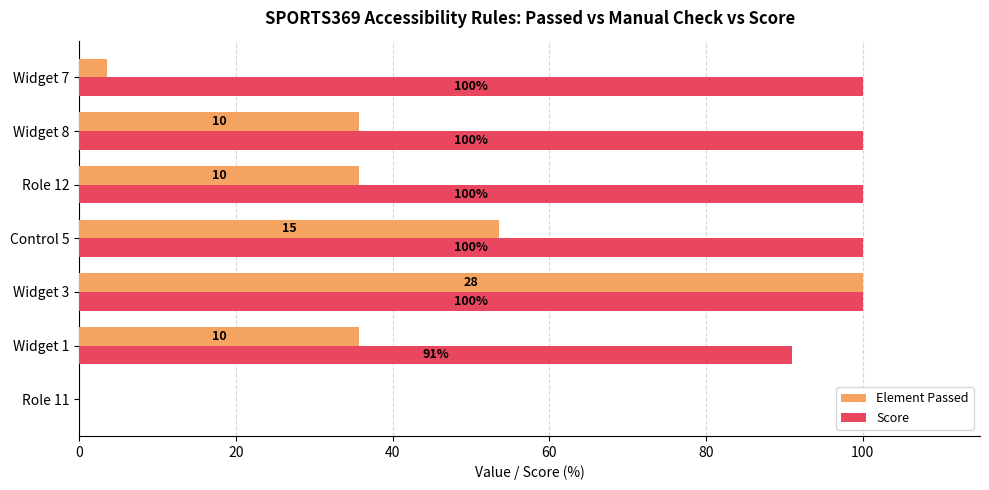

How many categories are shown in the chart?

7